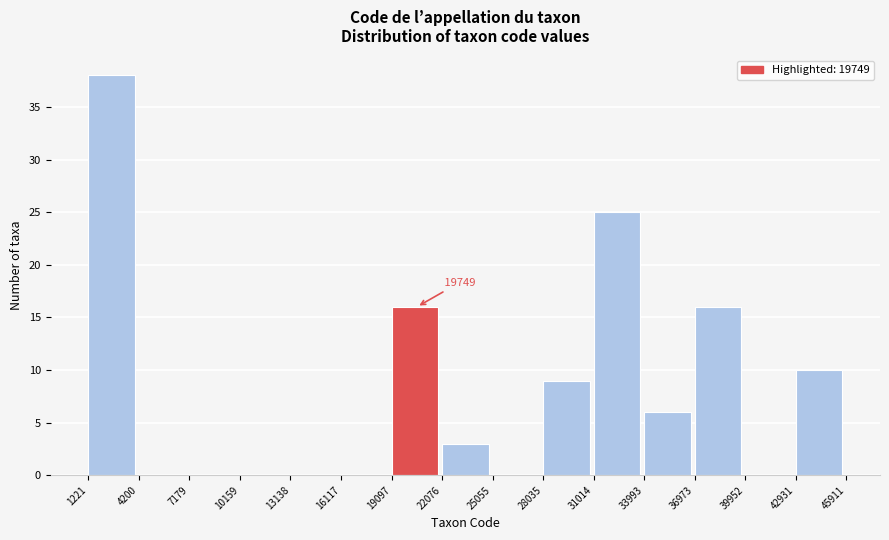

Which range on the x-axis has the tallest bar?

1221 to 4200